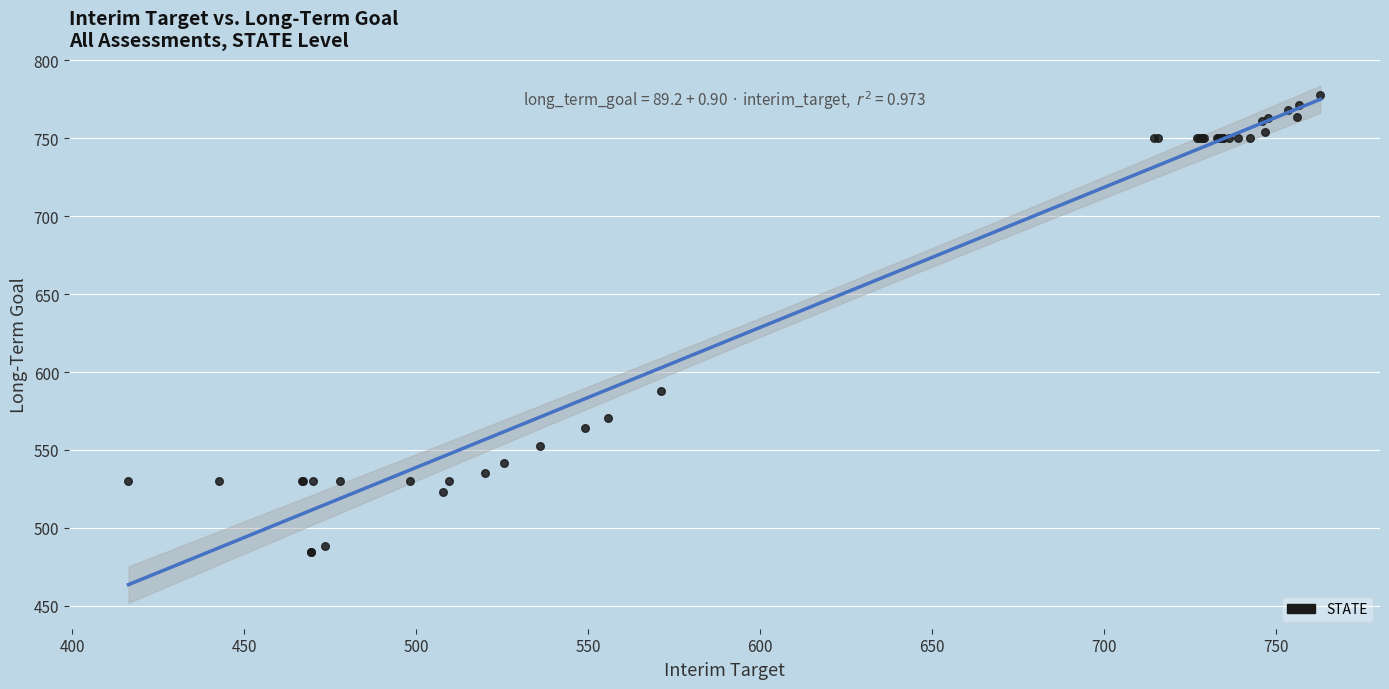

What Y value in the scatter plot is closest to 631?

587.7